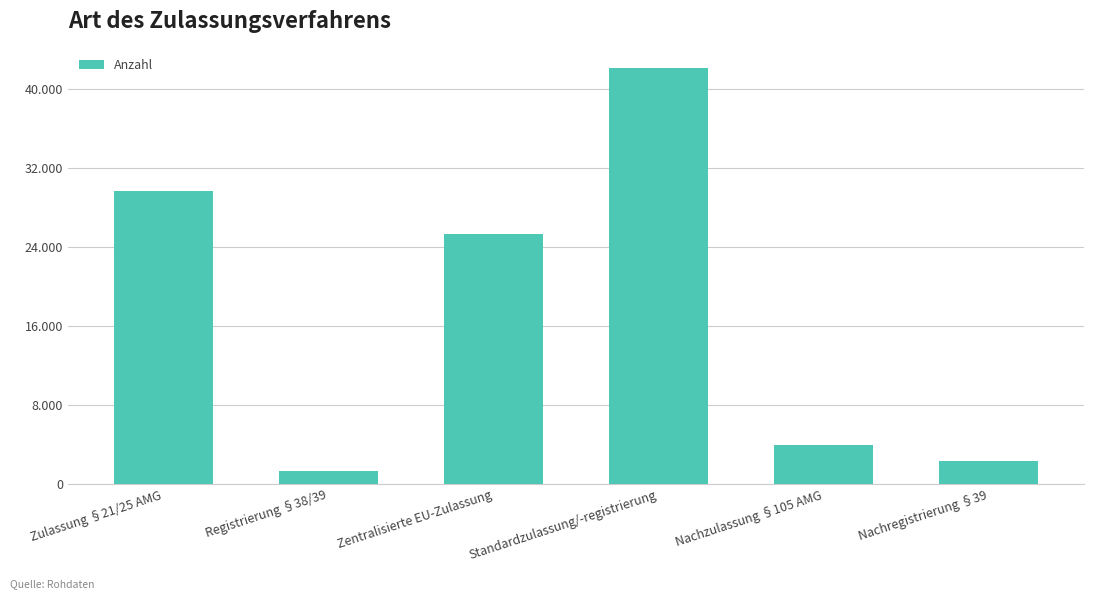

What is the smallest value displayed?

1297